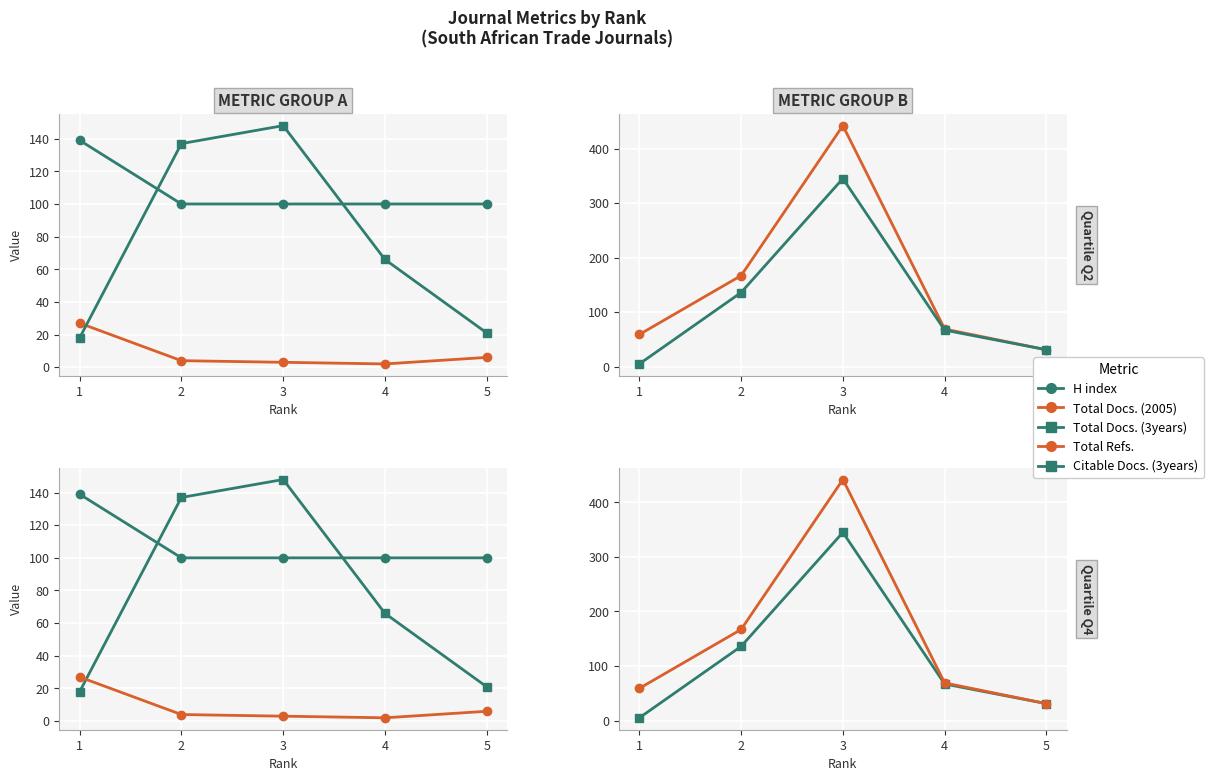

Reading left to right, extract all data points from this chart.

H index: 139	100	100	100	100
Total Docs. (2005): 27	4	3	2	6
Total Docs. (3years): 18	137	148	66	21
Total Refs.: 59	167	442	69	31
Citable Docs. (3years): 5	136	345	67	31